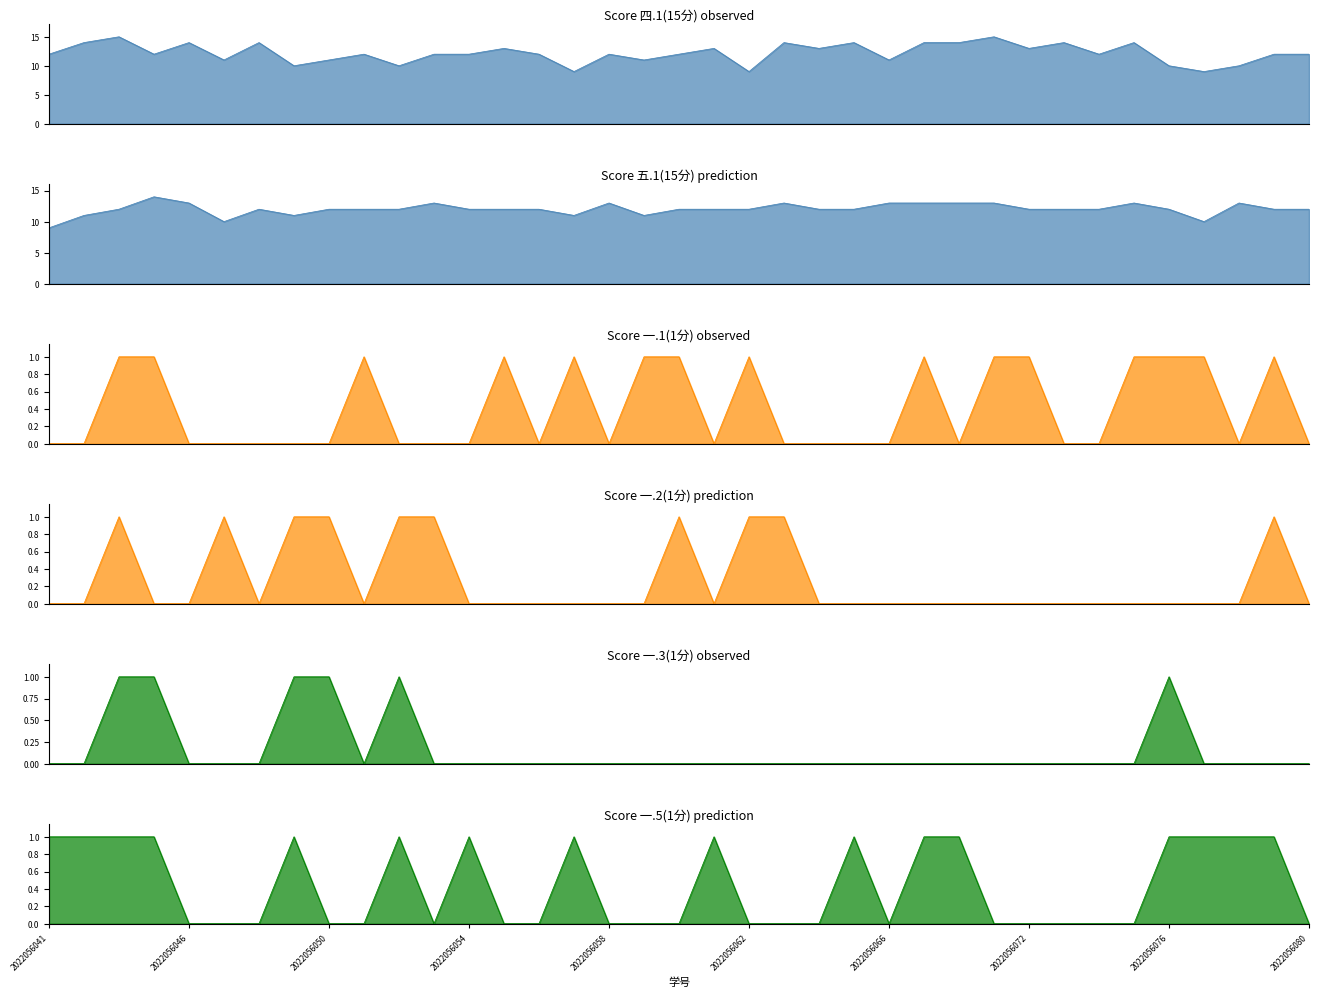

The 四.1(15分) series shows 13 at 2022056076. True or false?

False